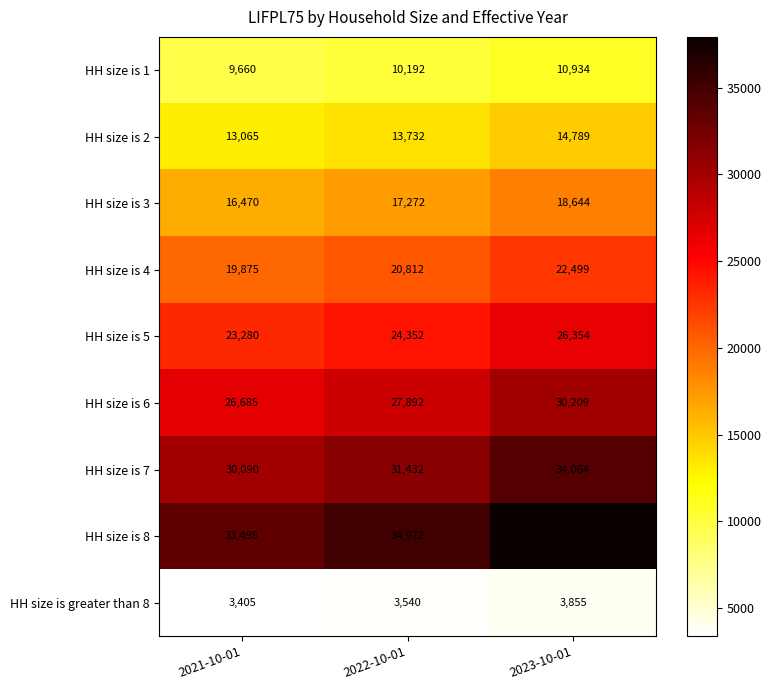

The value of HH size is 3 at 2023-10-01 is 28529. True or false?

False